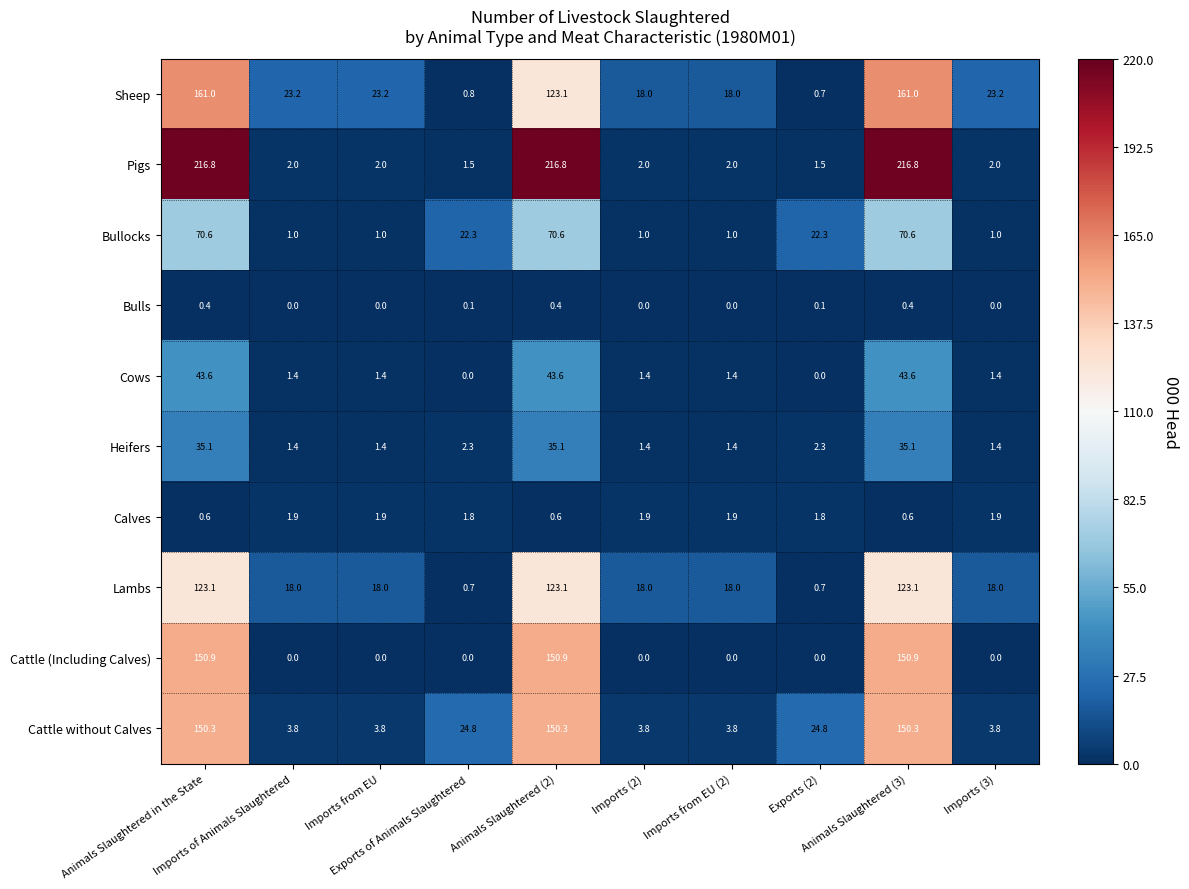

Count the Calves values in the range 0 to 1.

3